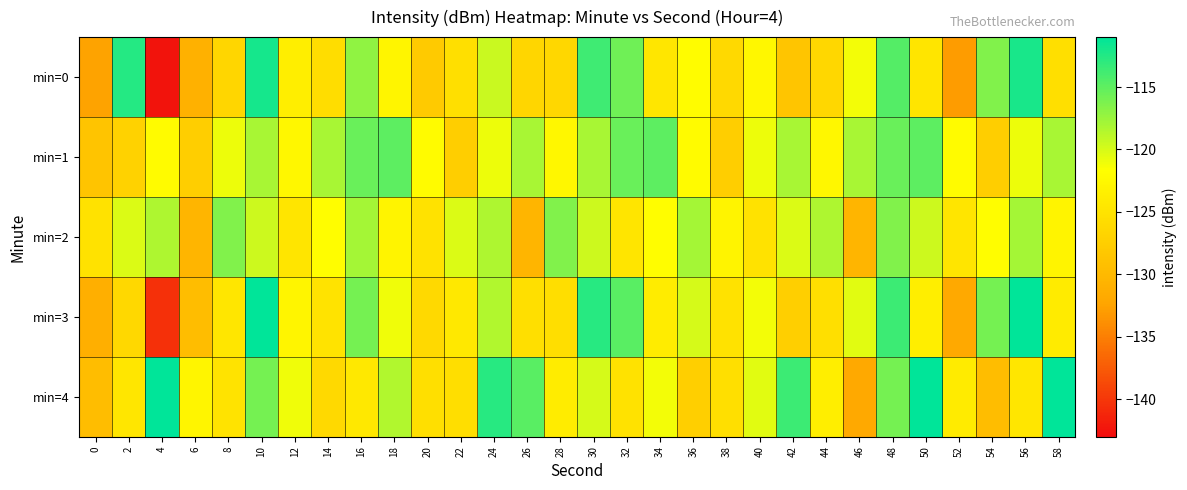

At 30, list the series in order from largest to smallest.

min=3, min=0, min=1, min=2, min=4